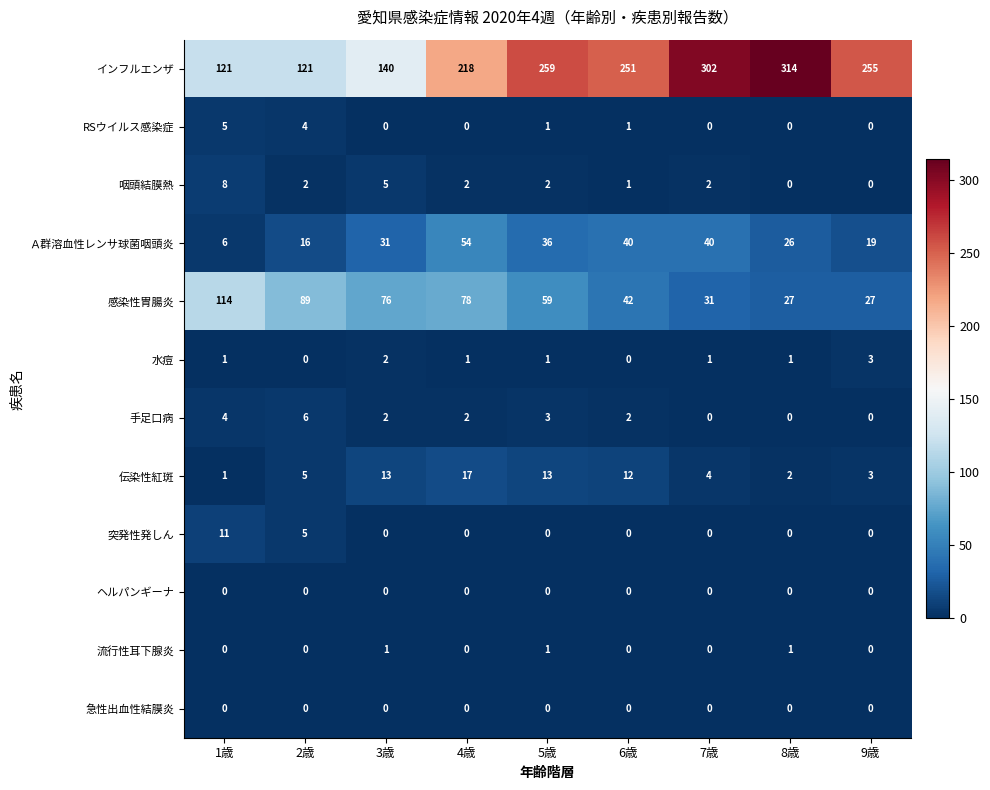

At how many categories does at least one series exceed 194?

6